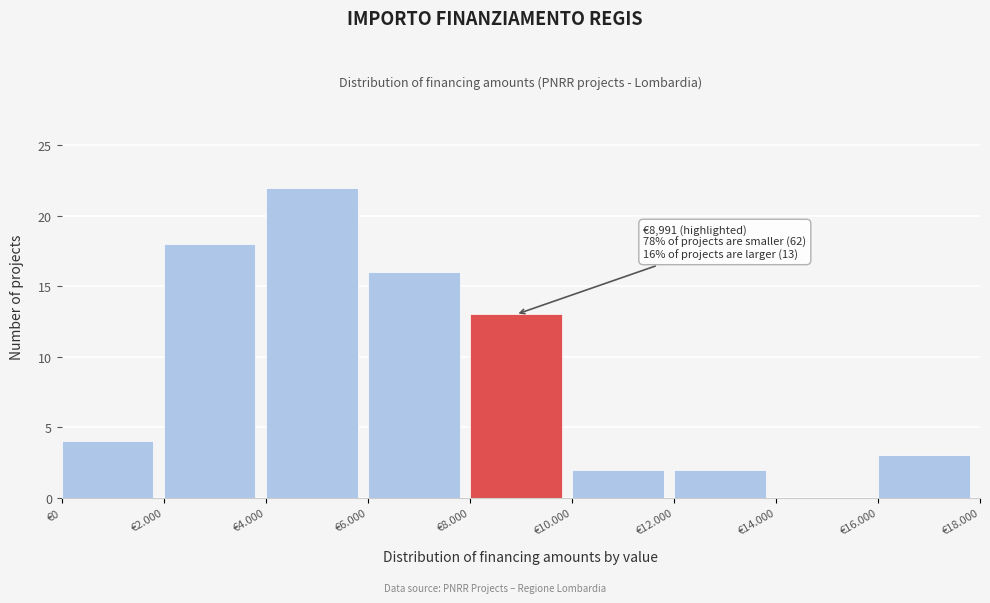

Reading left to right, transcribe all the data shown in this chart.

€0=4	€2.000=18	€4.000=22	€6.000=16	€8.000=13	€10.000=2	€12.000=2	€14.000=0	€16.000=3